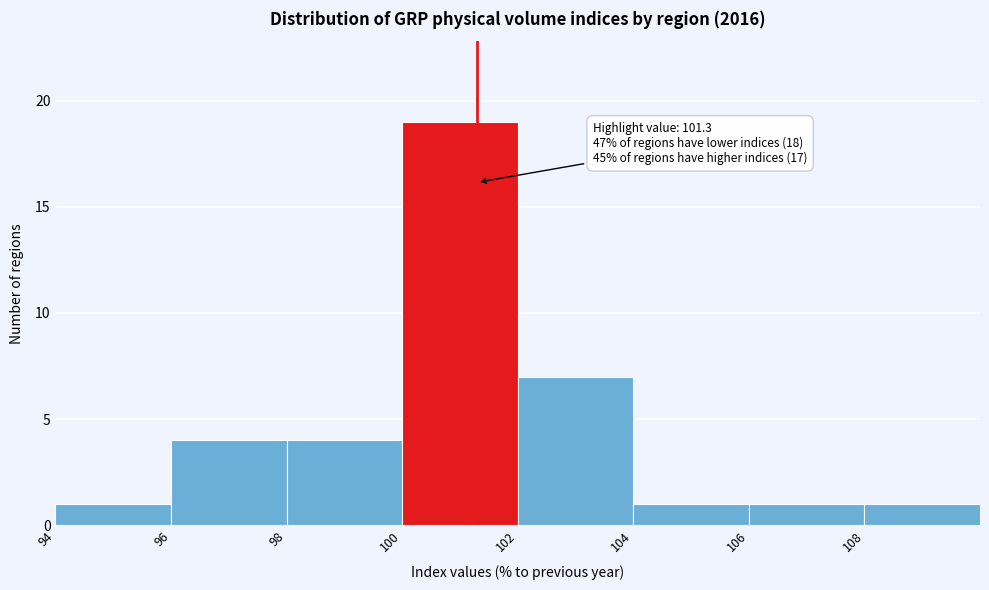

Over which range of the x-axis is the bar tallest?

100 to 102